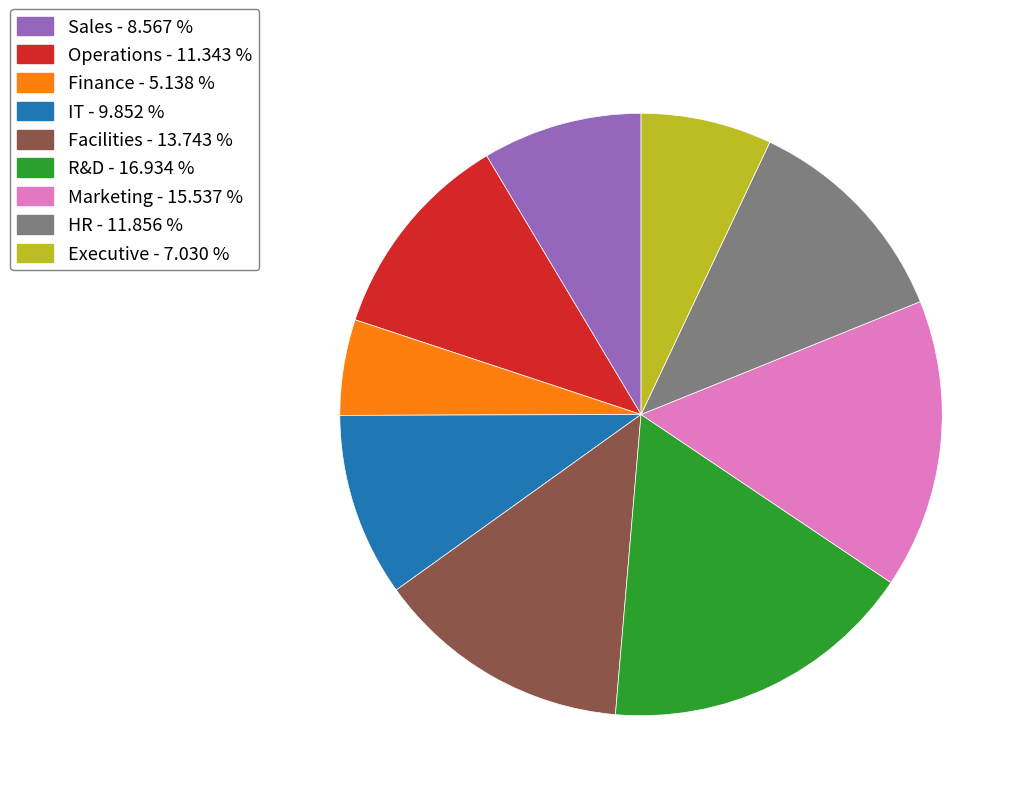

Do Marketing and HR together represent more than half of the pie?

No